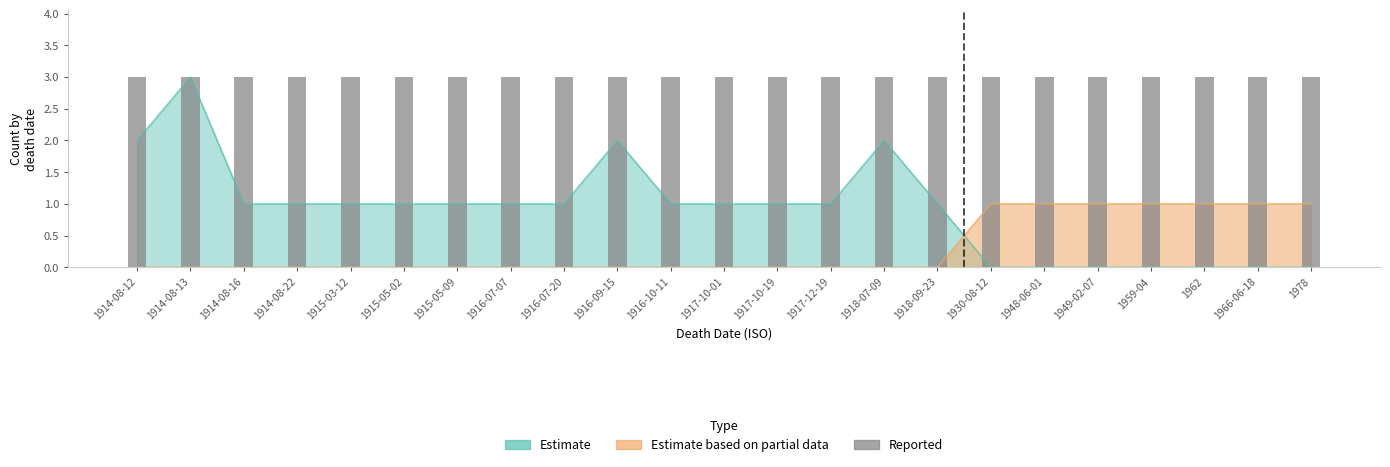

Between 1916-10-11 and 1918-09-23, which is larger?

1916-10-11